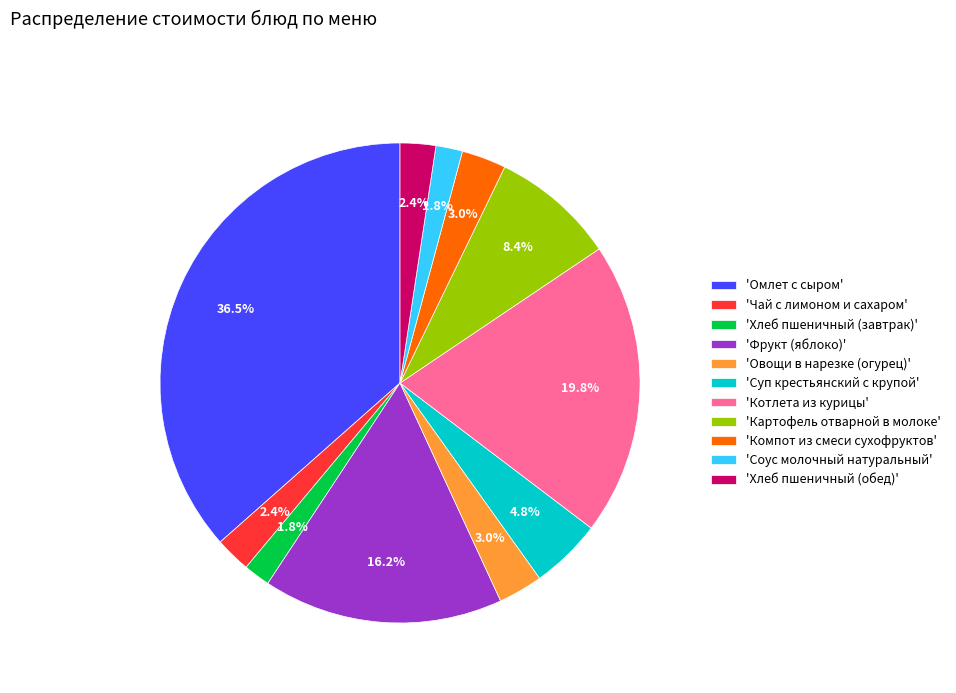

Do 'Компот из смеси сухофруктов' and 'Фрукт (яблоко)' together represent more than half of the pie?

No